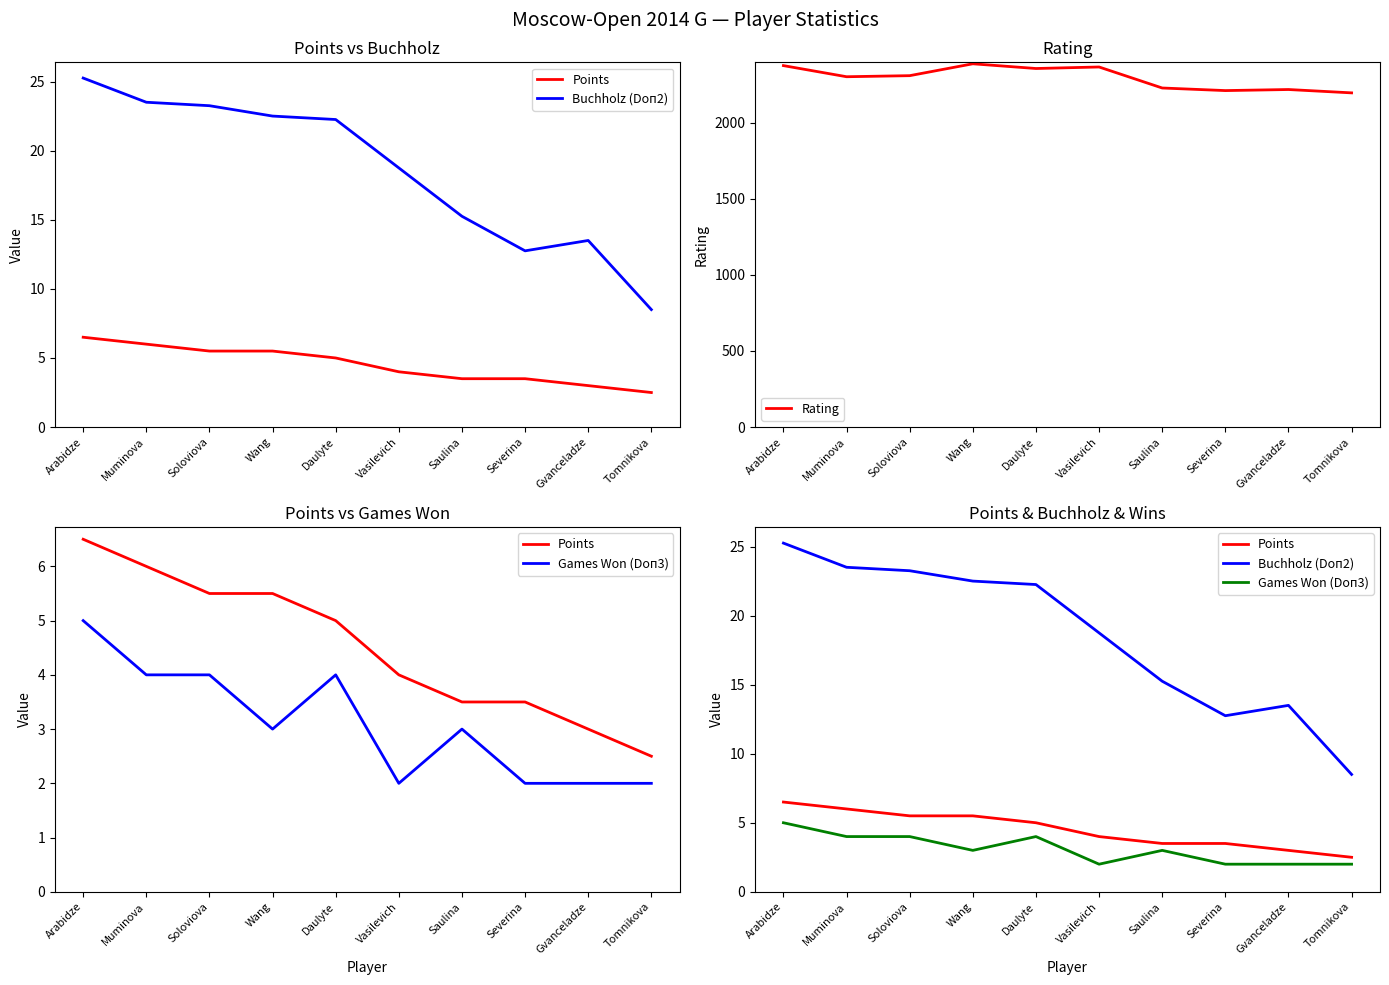

At which category does Rating reach its first local peak?

Wang